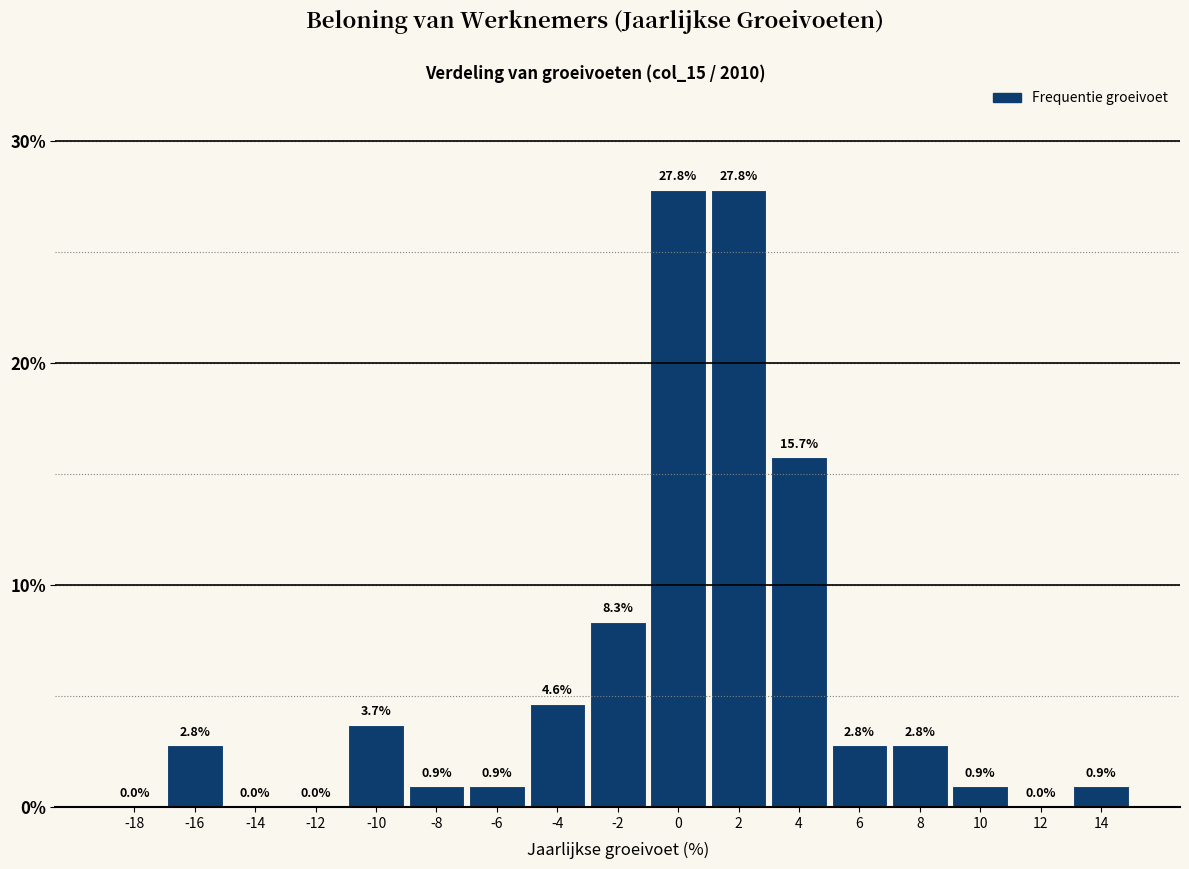

What is the change in value from -8 to -2?

+7.4